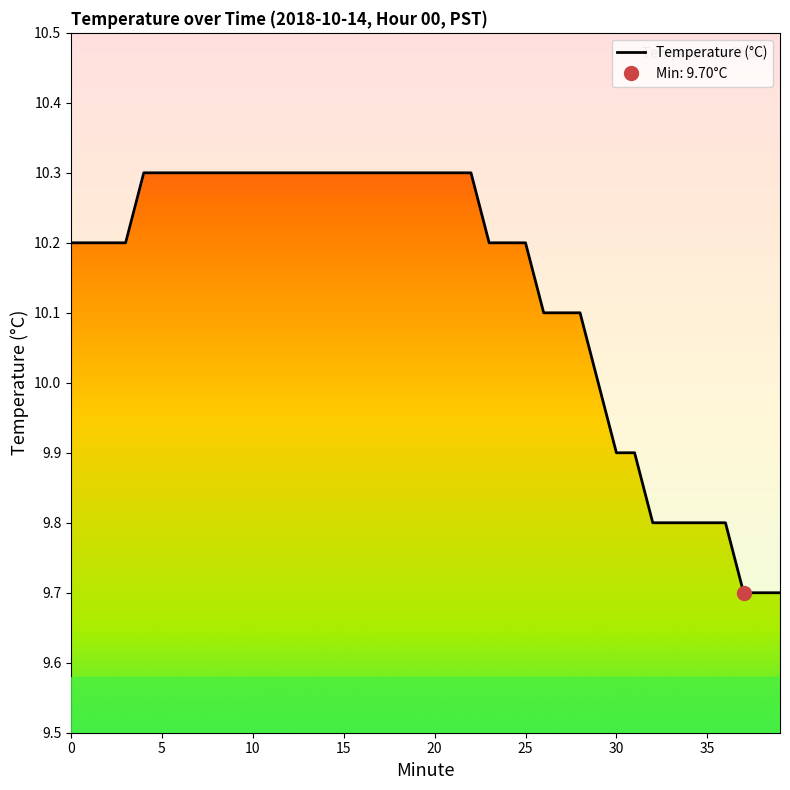

What is the value of the 25th point from the left?

10.2